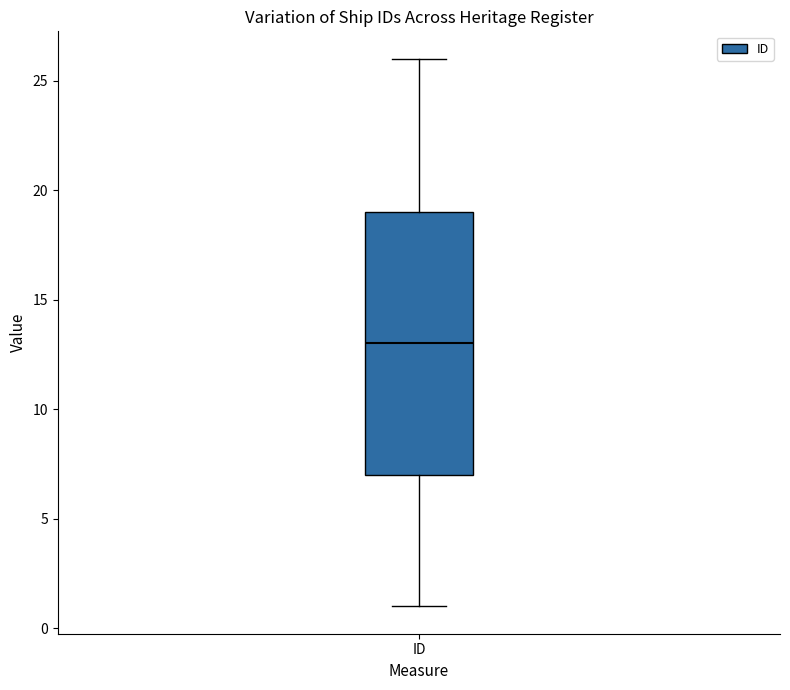

Transcribe this box plot: give where the median line is, the range the box spans, and where the two whiskers end, as read against the y-axis. The values are not printed on the chart, so give them approximately, as read against the axis.

median 13, box 7 to 19, whiskers 1 to 26